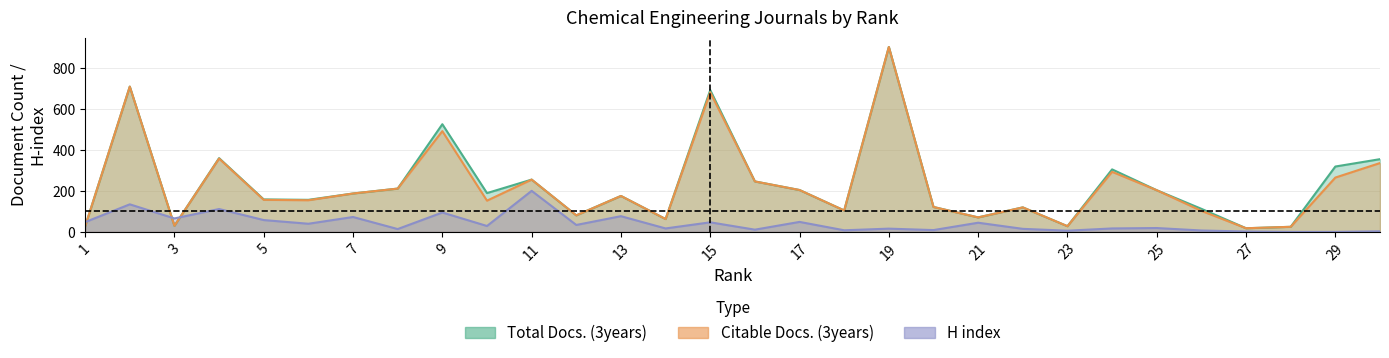

Reading right to left, extract all data points from this chart.

Total Docs. (3years): 30=356	29=320	28=25	27=18	26=113	25=204	24=306	23=28	22=120	21=71	20=122	19=905	18=105	17=205	16=247	15=694	14=63	13=176	12=81	11=256	10=190	9=527	8=212	7=188	6=157	5=159	4=361	3=30	2=711	1=27
Citable Docs. (3years): 30=337	29=266	28=25	27=18	26=103	25=204	24=294	23=28	22=120	21=71	20=122	19=905	18=105	17=205	16=247	15=683	14=63	13=176	12=81	11=256	10=153	9=493	8=212	7=188	6=155	5=157	4=359	3=30	2=711	1=27
H index: 30=3	29=0	28=0	27=2	26=7	25=19	24=17	23=6	22=15	21=45	20=9	19=16	18=8	17=49	16=11	15=47	14=17	13=77	12=34	11=201	10=29	9=95	8=14	7=73	6=40	5=58	4=112	3=66	2=135	1=48